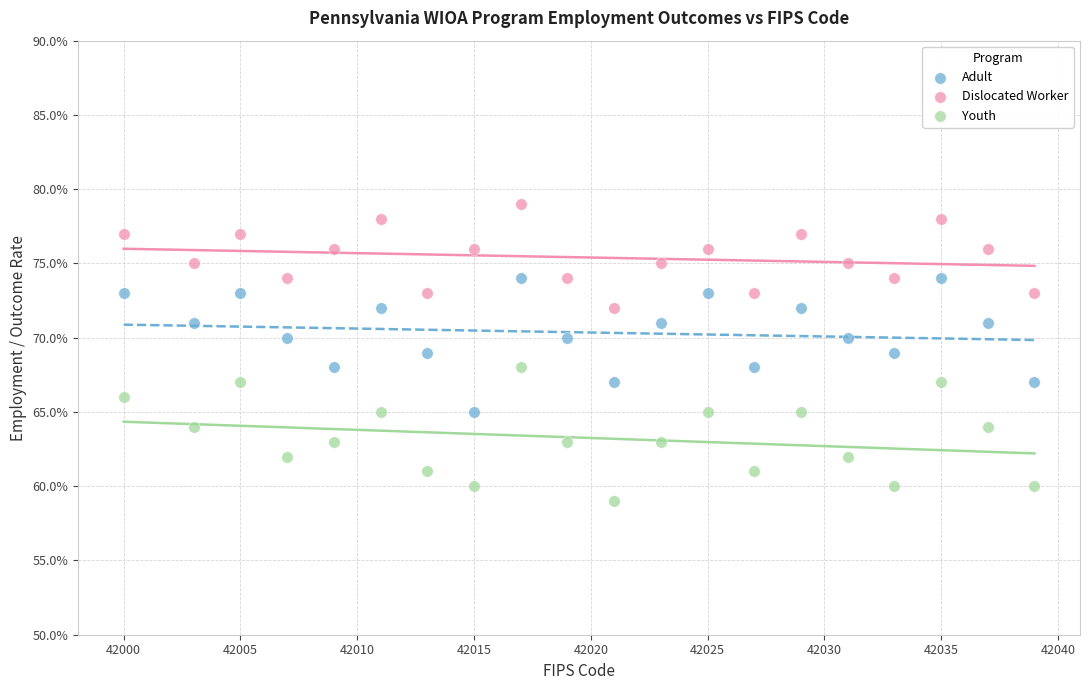

Which series contains the highest Y value?

Dislocated Worker